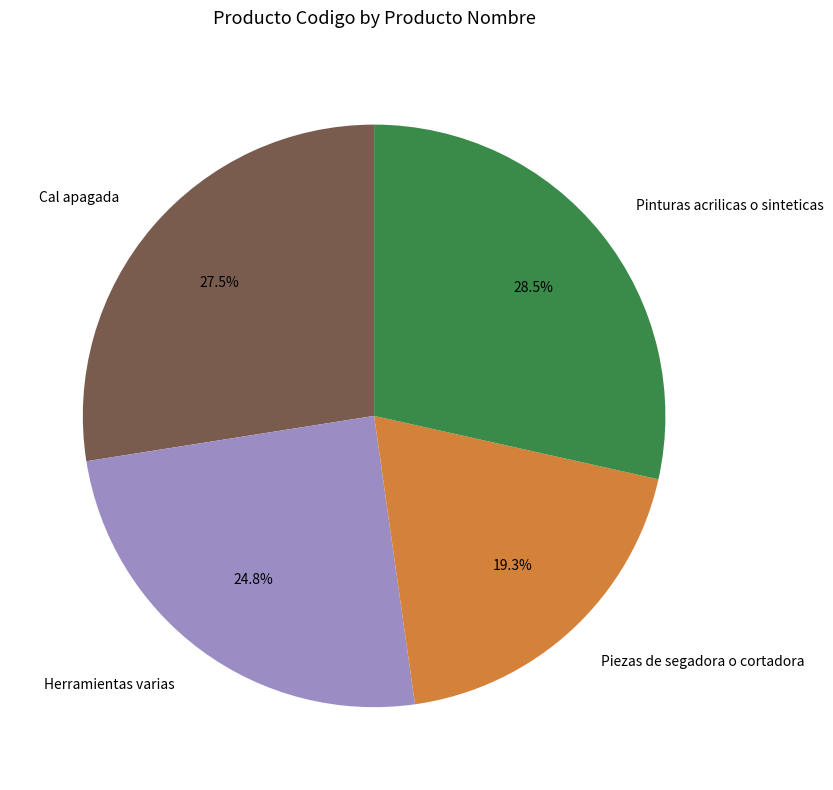

Is it true that Cal apagada is 15% of the pie?

False